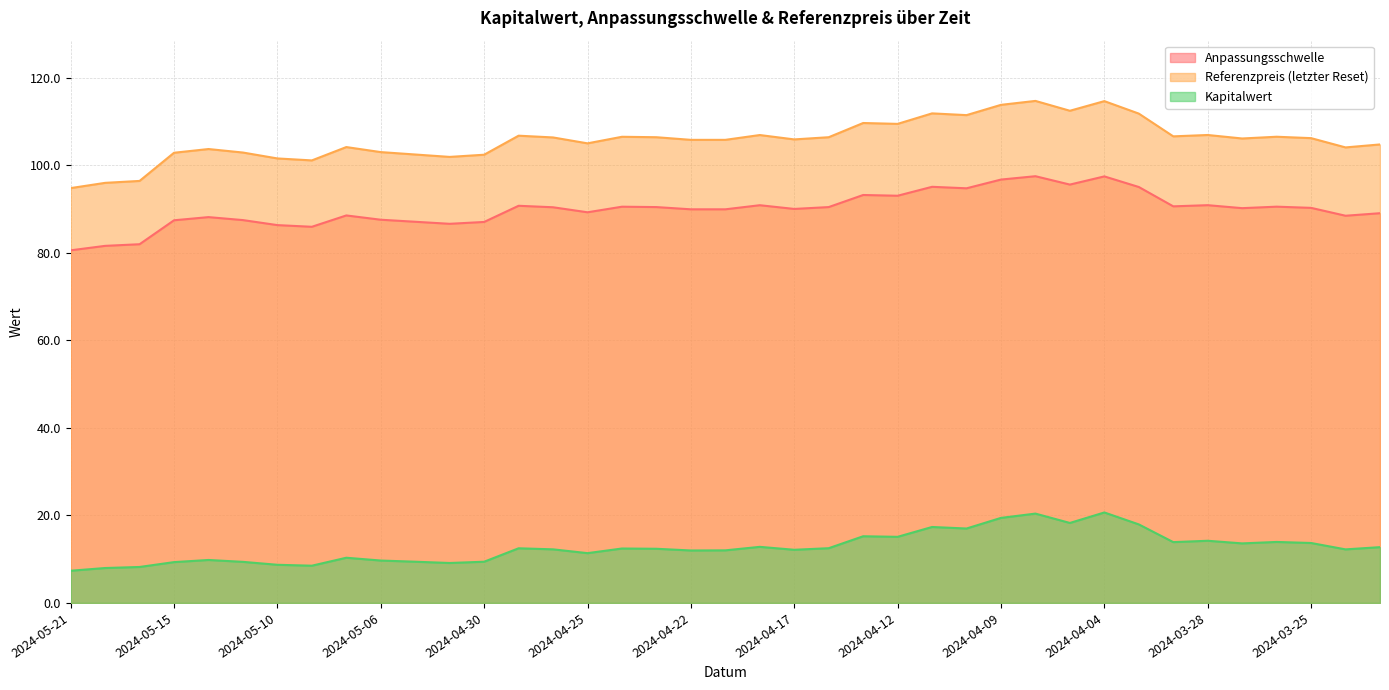

What are all the series names shown in the legend?

Anpassungsschwelle, Referenzpreis (letzter Reset), Kapitalwert